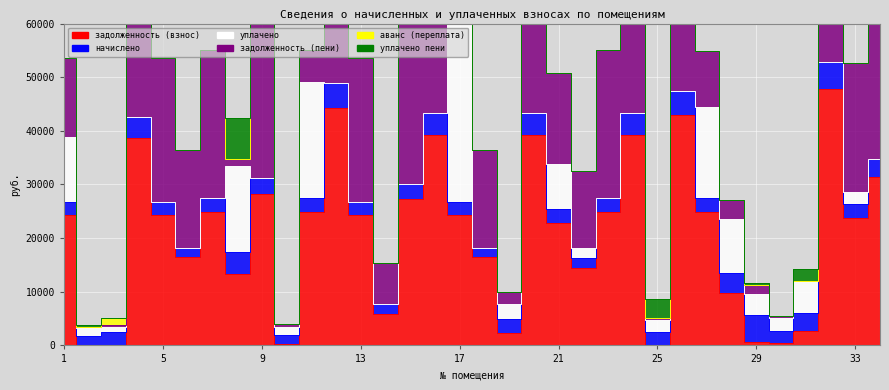

Between 8 and 25, which series saw the biggest shift?

уплачено